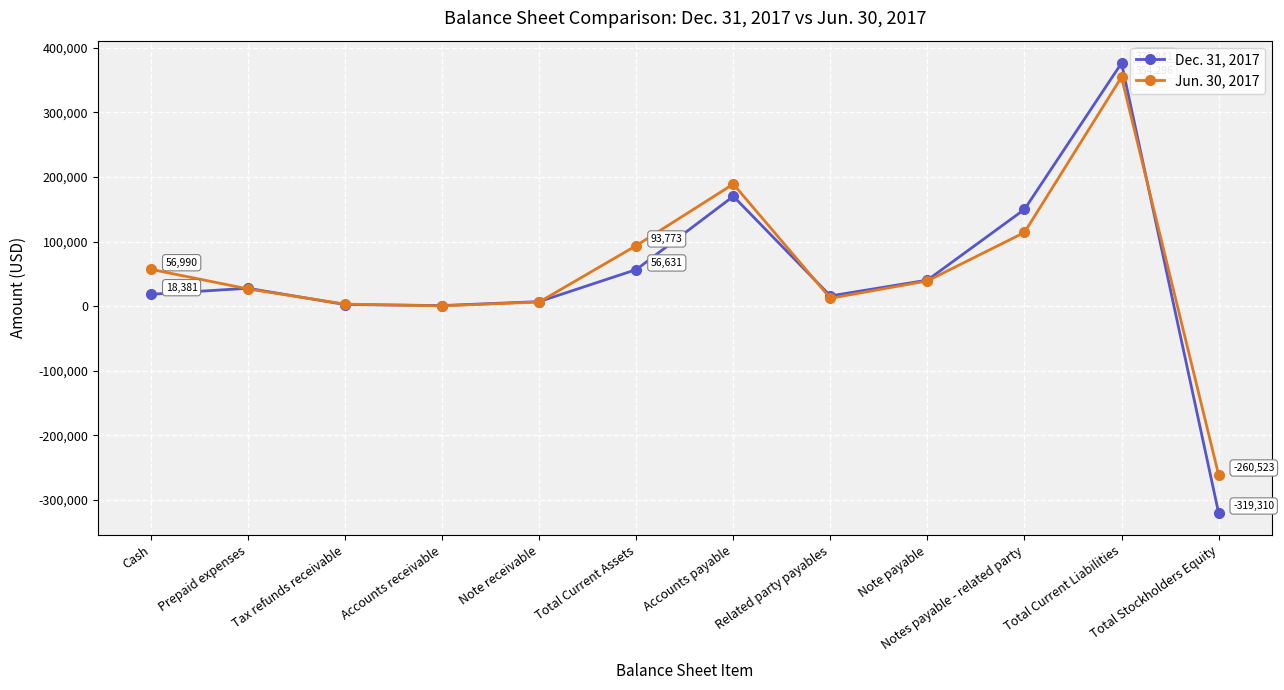

What is the average value of the Jun. 30, 2017 series?

52968